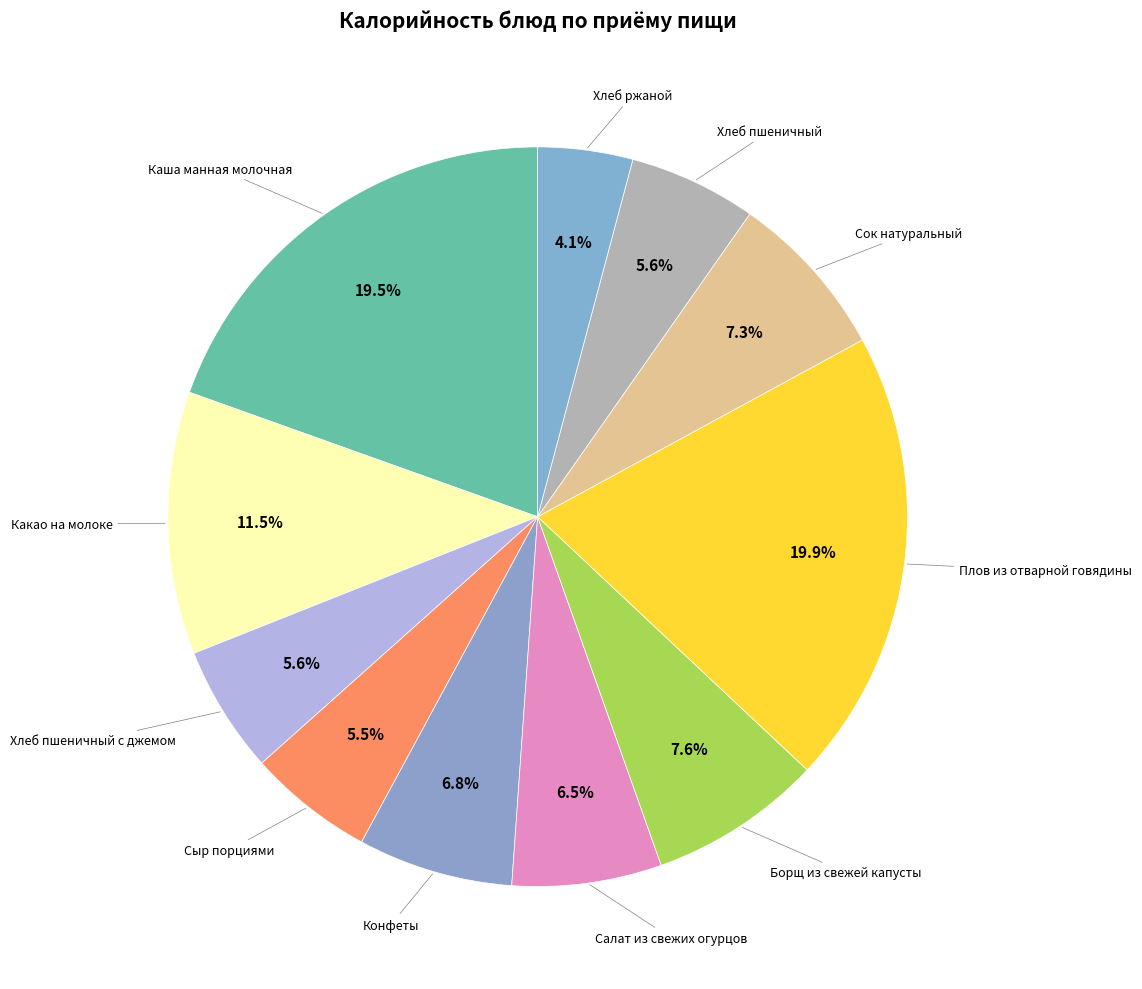

How many segments does this pie chart have?

11